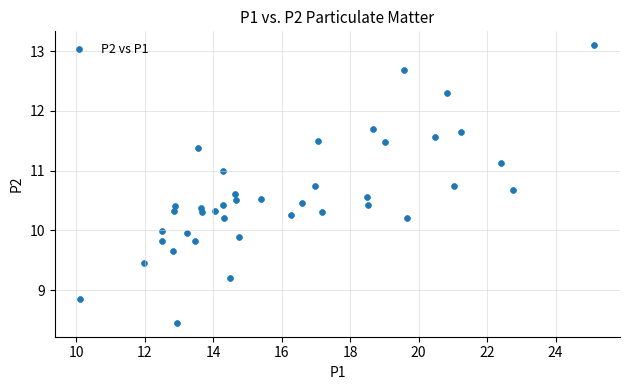

What is the range of X values (max minus min)?

15.0